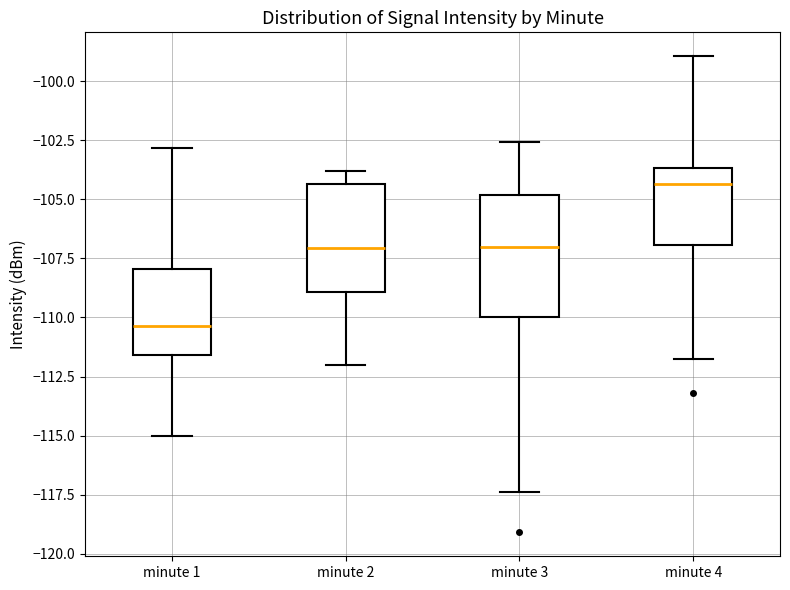

Reading left to right, read every box against the y-axis: the position of its median line, the range the box covers, and the ends of its whiskers. The values are not printed on the chart, so give them approximately, as read against the axis.

minute 1: median -110.5, box -111.5 to -108.0, whiskers -115.0 to -103.0
minute 2: median -107.0, box -109.0 to -104.5, whiskers -112.0 to -104.0
minute 3: median -107.0, box -110.0 to -105.0, whiskers -117.5 to -102.5
minute 4: median -104.5, box -107.0 to -103.5, whiskers -112.0 to -99.0